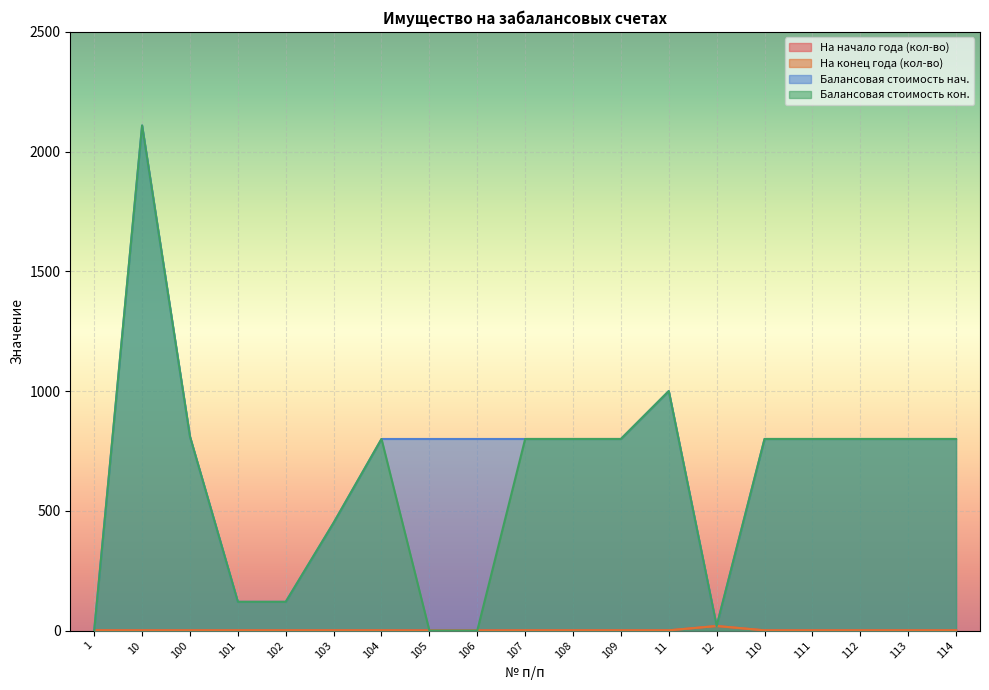

How many lines are shown in the chart?

4